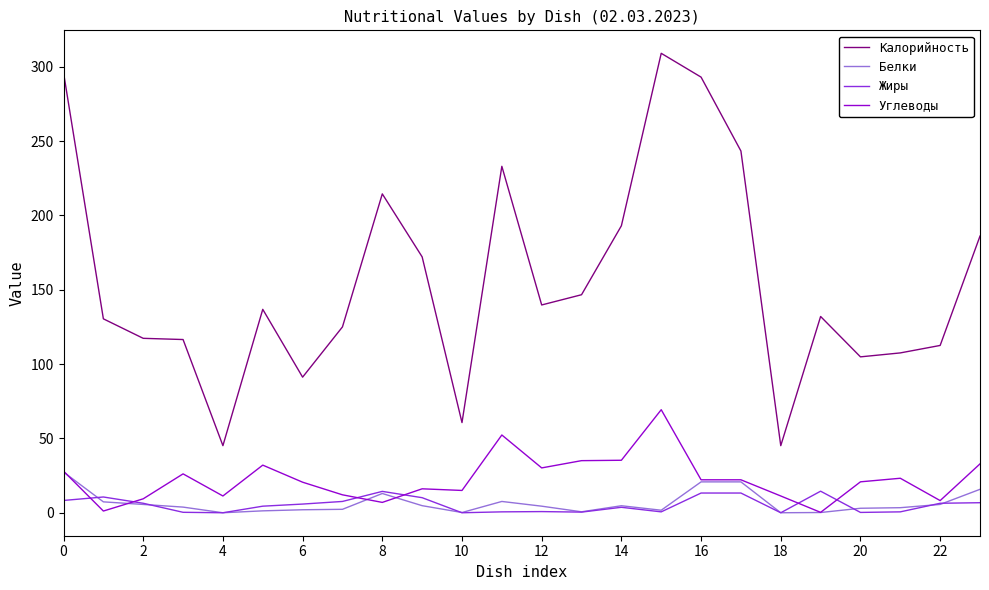

What are all the series names shown in the legend?

Калорийность, Белки, Жиры, Углеводы